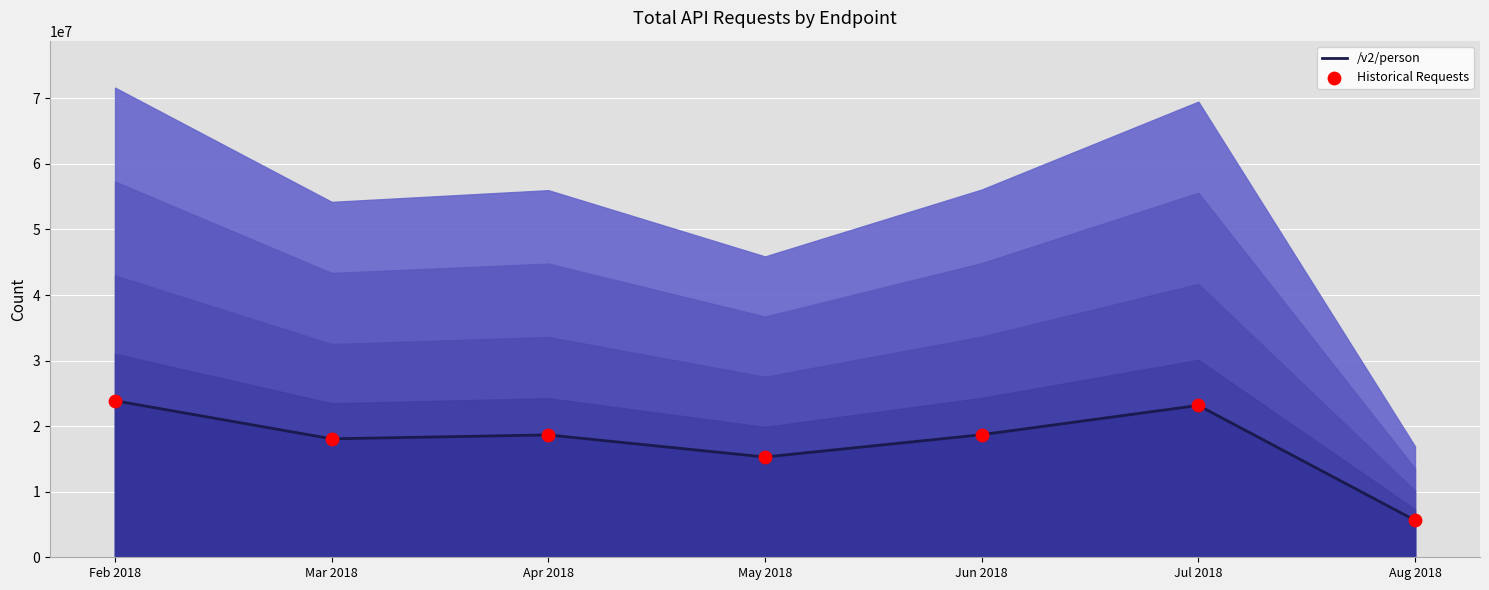

Which series contains the highest Y value?

/v2/person